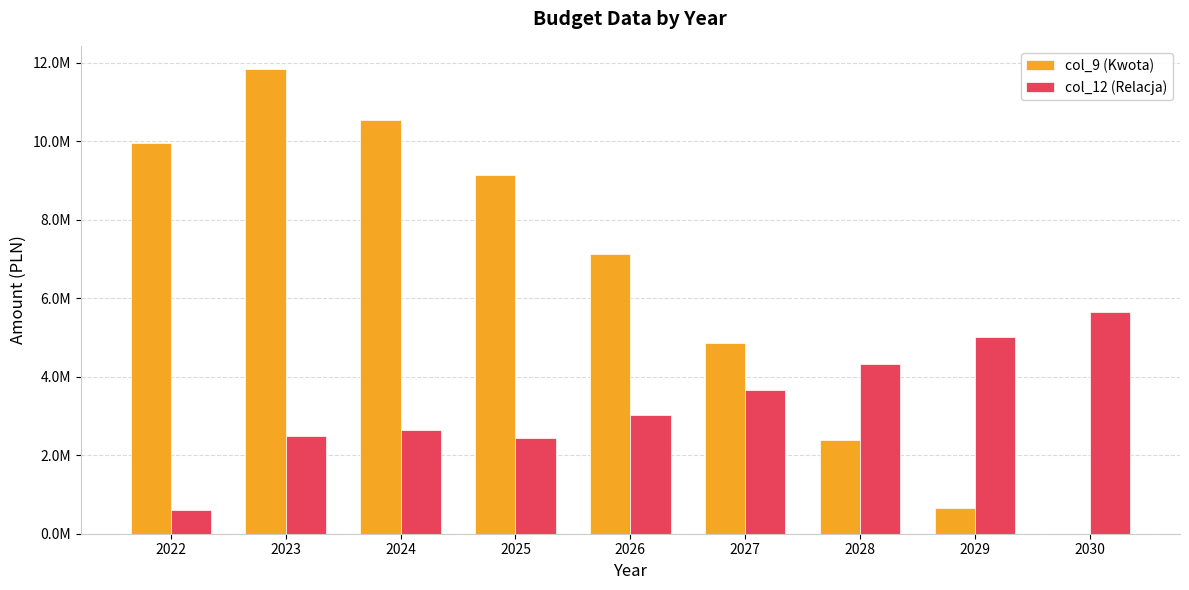

At which label is col_12 (Relacja) closest to 3117769?

2026